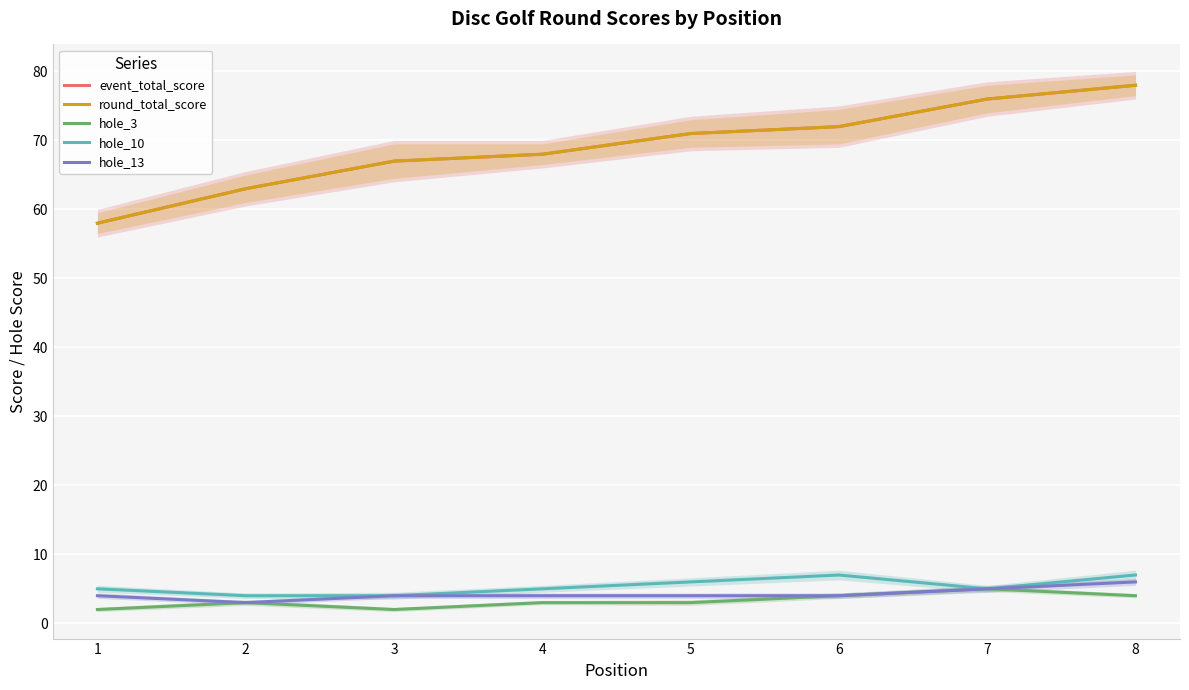

What is the difference between the hole_10 values at 5 and 8?

1